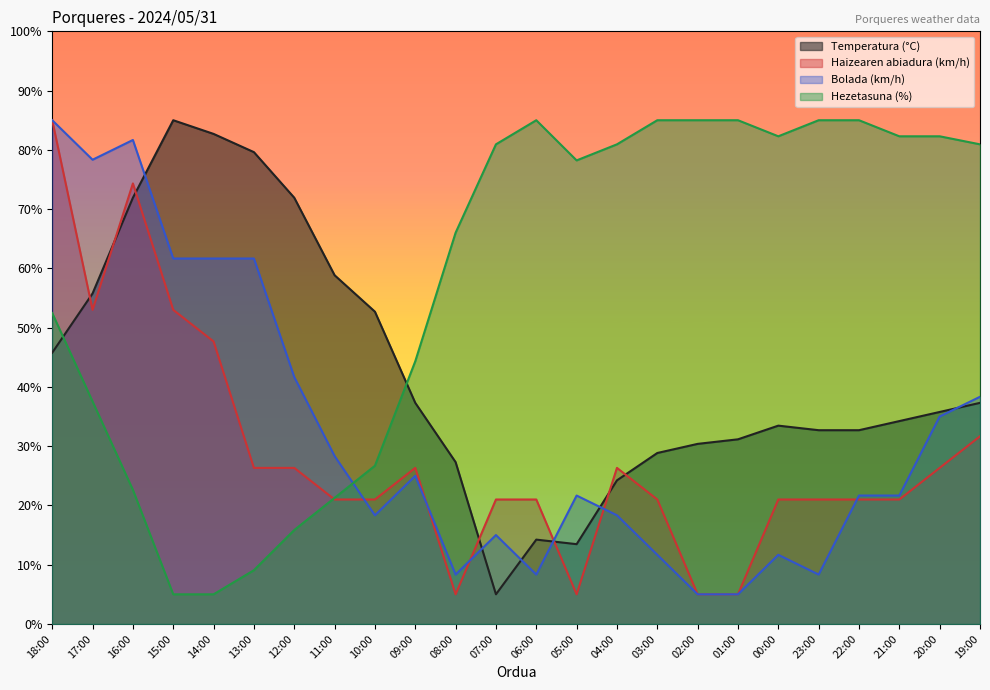

At which category is the sum across all series the highest?

18:00